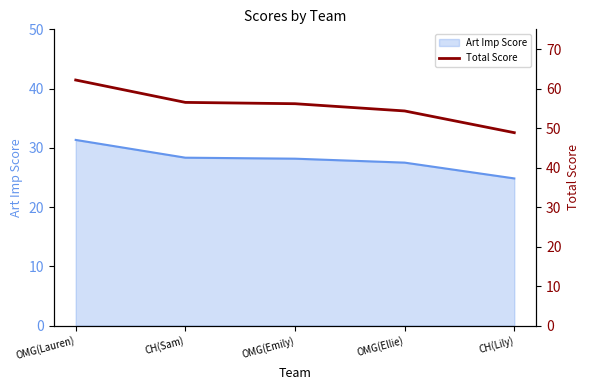

The value at OMG(Ellie) is 54.3. True or false?

True